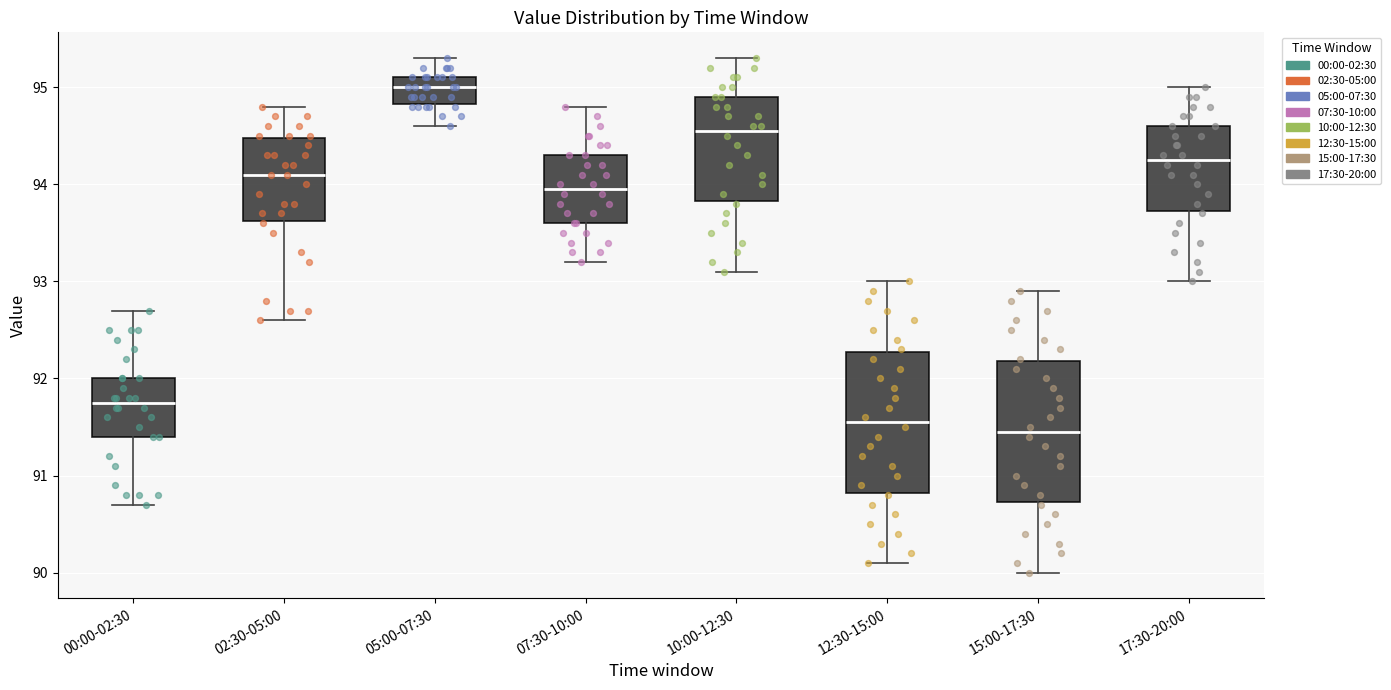

Which box's median line is the highest?

05:00-07:30